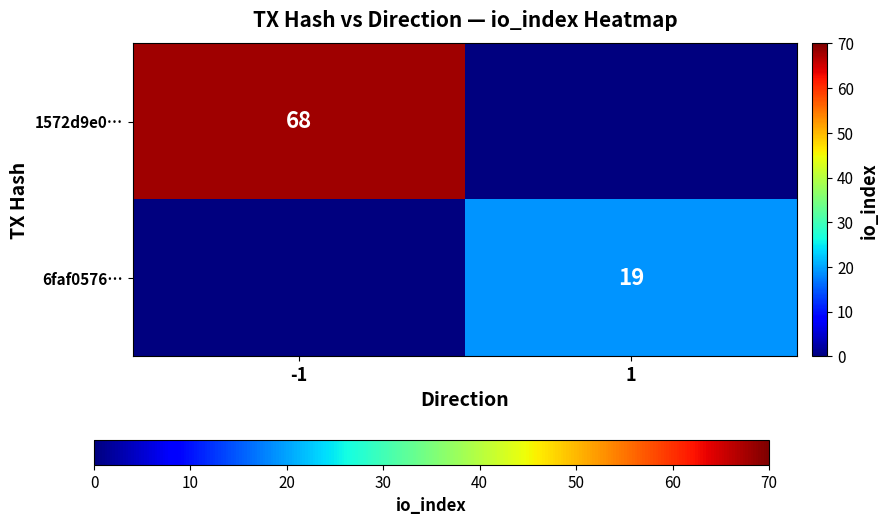

The 6faf0576… series shows 19 at 1. True or false?

True